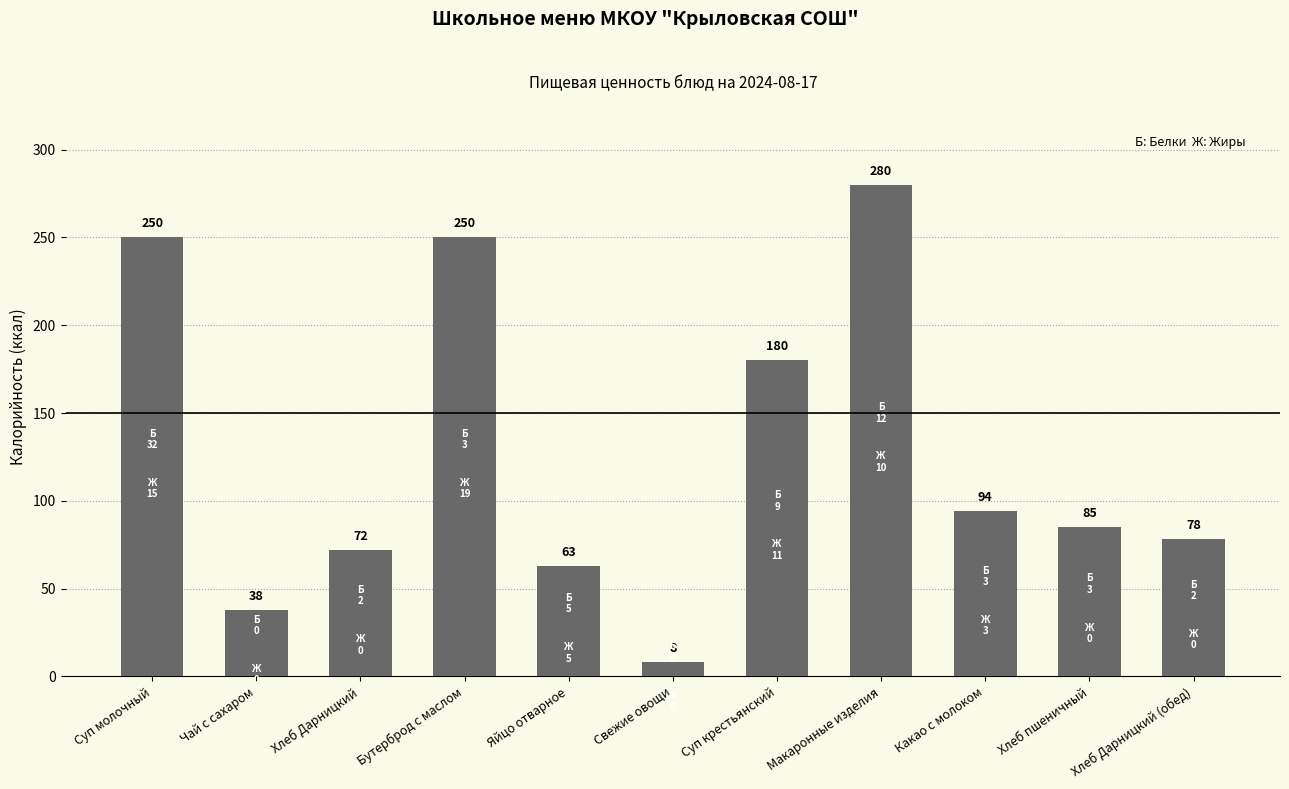

What is the ratio of the value at Суп крестьянский to the value at Макаронные изделия?

0.6